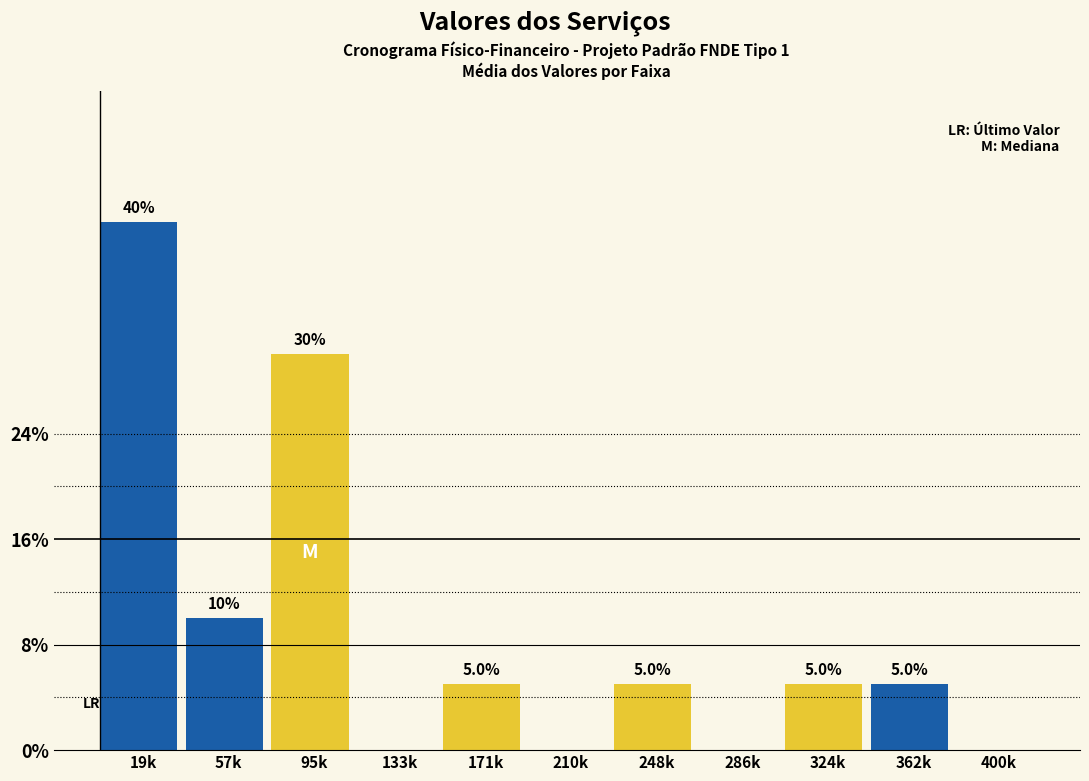

Reading left to right, what are all the values shown in this chart?

19k=40	57k=10	95k=30	133k=0	171k=5	210k=0	248k=5	286k=0	324k=5	362k=5	400k=0